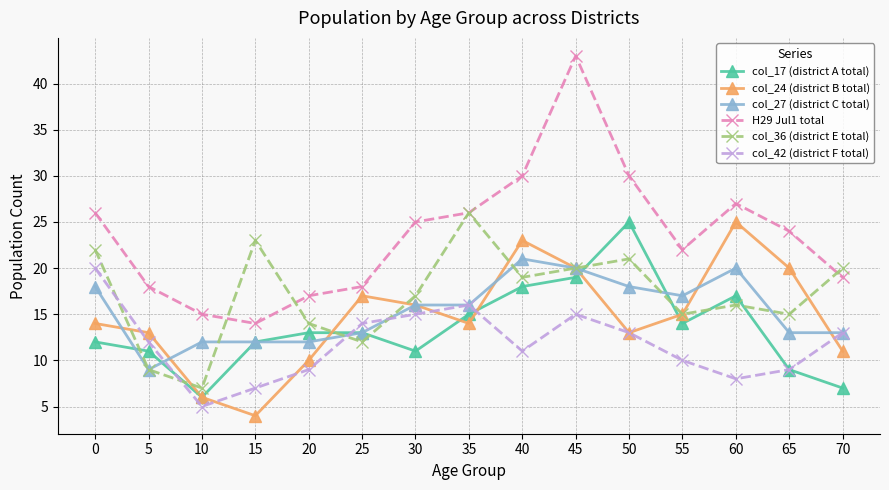

True or false: col_36 (district E total) and col_24 (district B total) intersect in this chart.

True